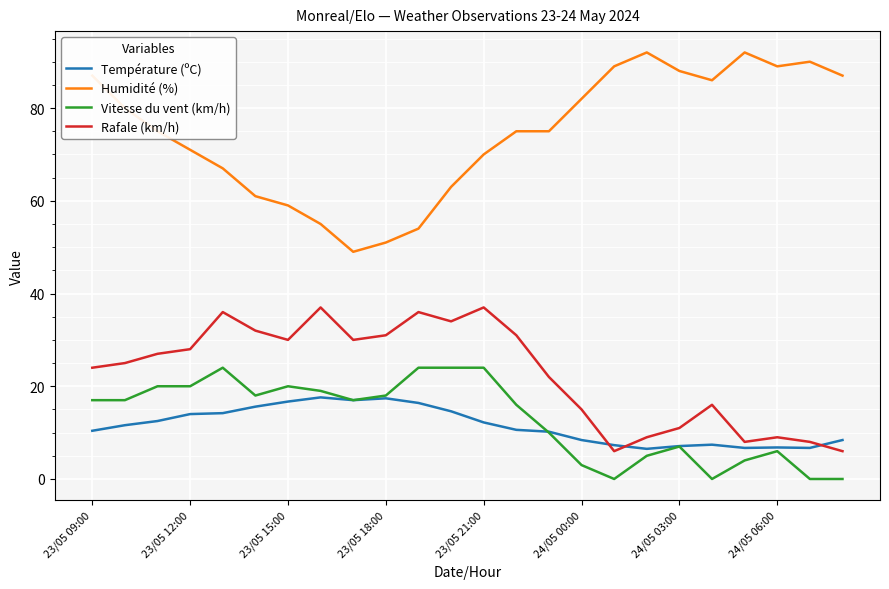

True or false: Vitesse du vent (km/h) and Rafale (km/h) cross at least once.

False